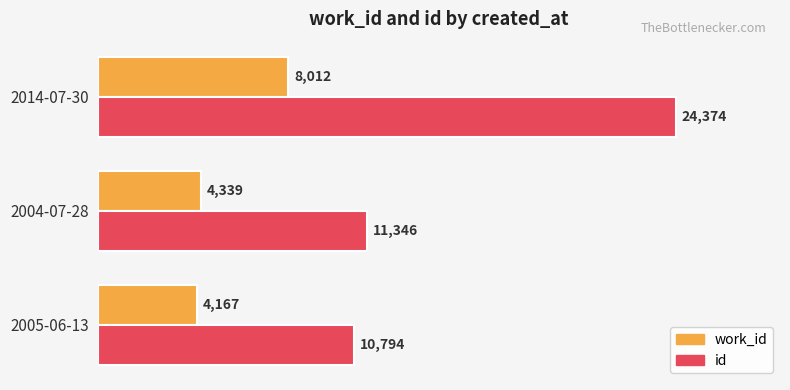

Count the number of data series in this chart.

2